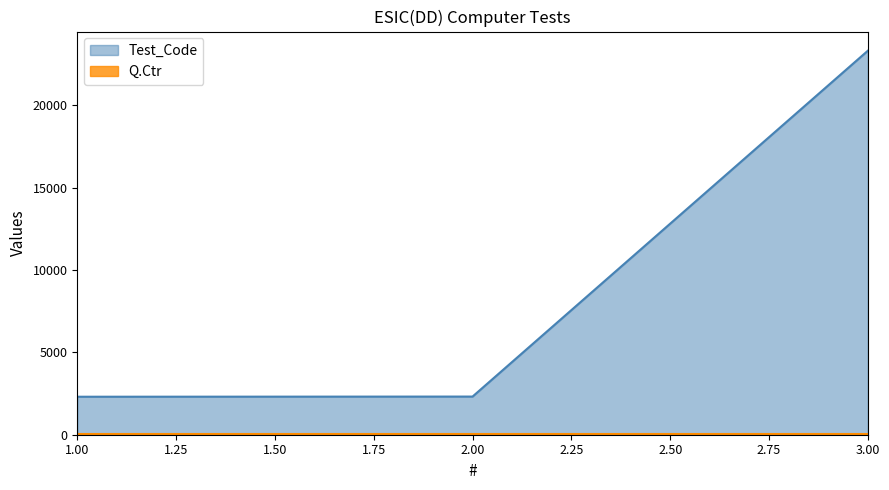

Rank the categories by value from lowest to highest.

1, 2, 3